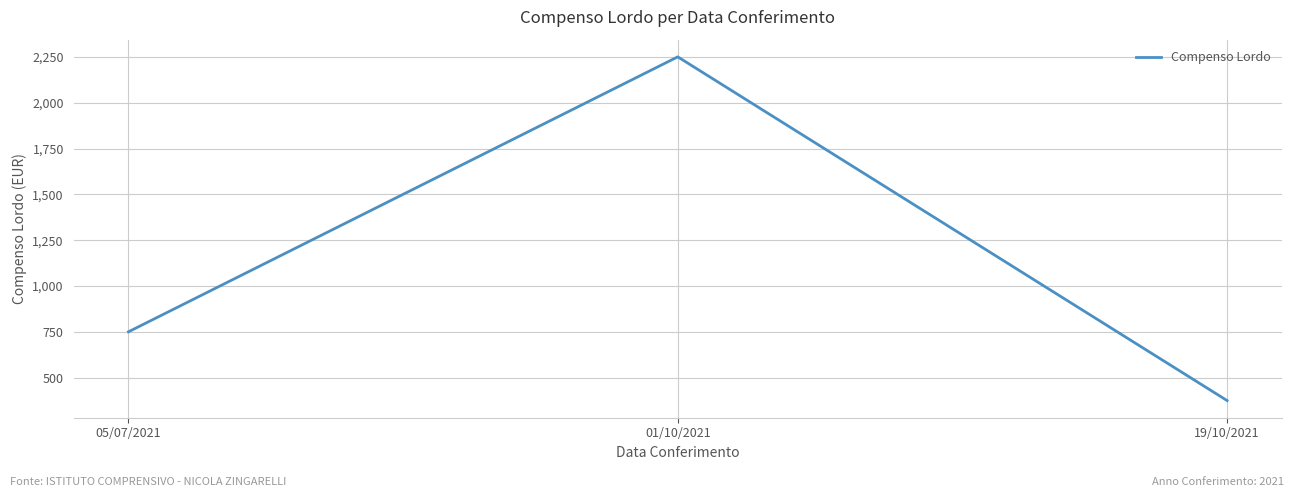

Which category has the highest value across all series?

01/10/2021